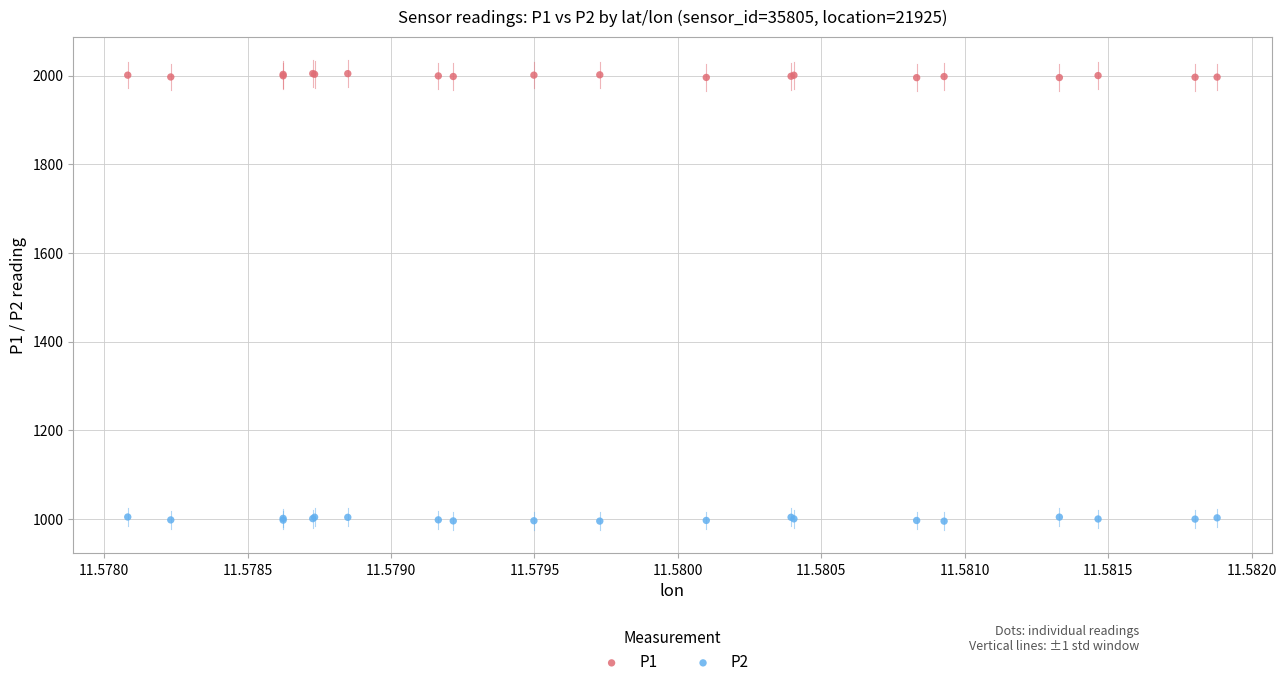

Which series contains the highest Y value?

P1